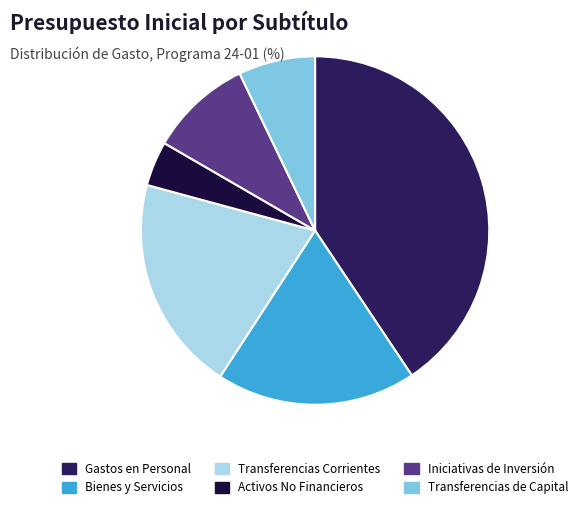

Which slice is the largest?

Gastos en Personal